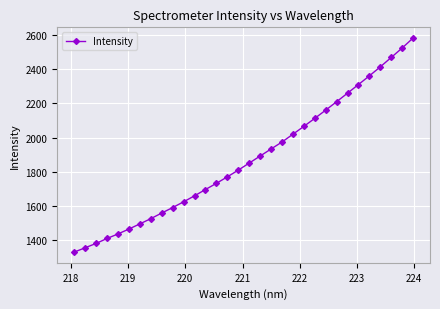

What is the value of the 18th point from the left?

1891.3